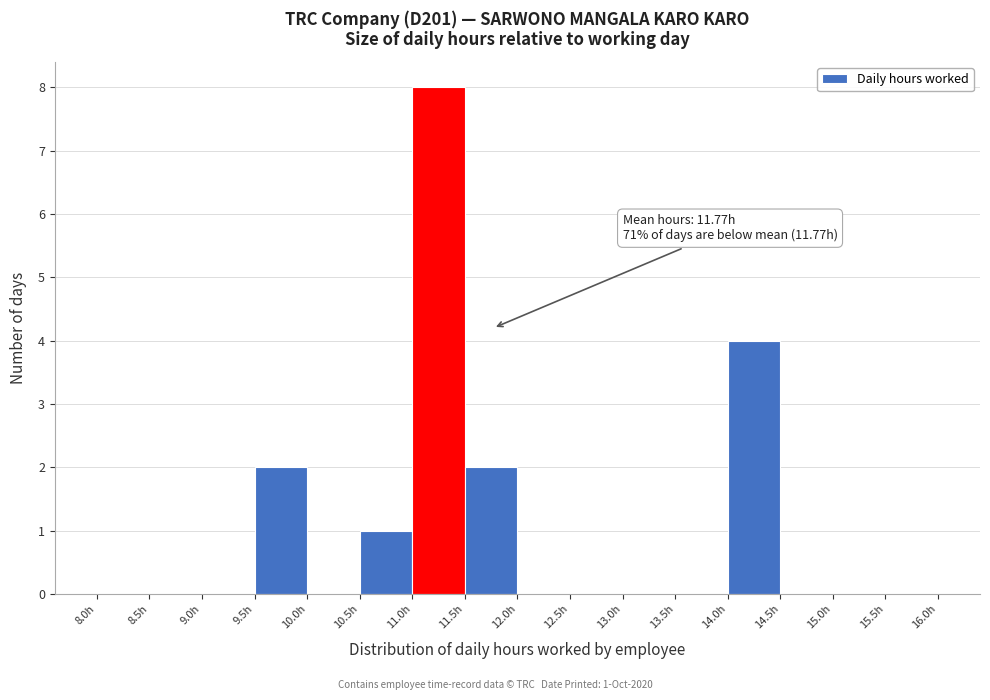

Over which range of the x-axis is the bar tallest?

11.0 to 11.5